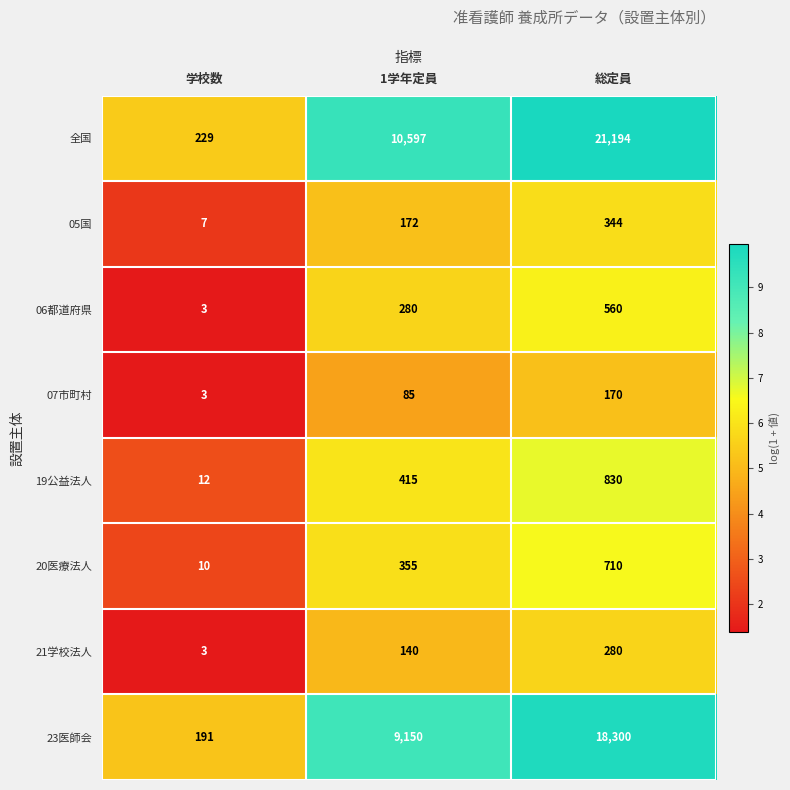

List the labels in order of 07市町村 value, smallest first.

学校数, 1学年定員, 総定員